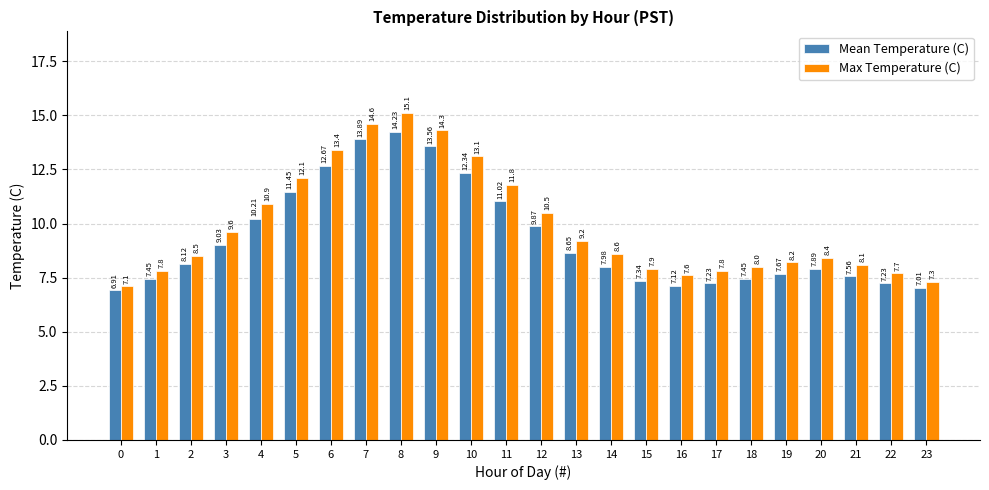

What is the difference between the maximum and minimum values in the Mean Temperature (C) series?

7.3